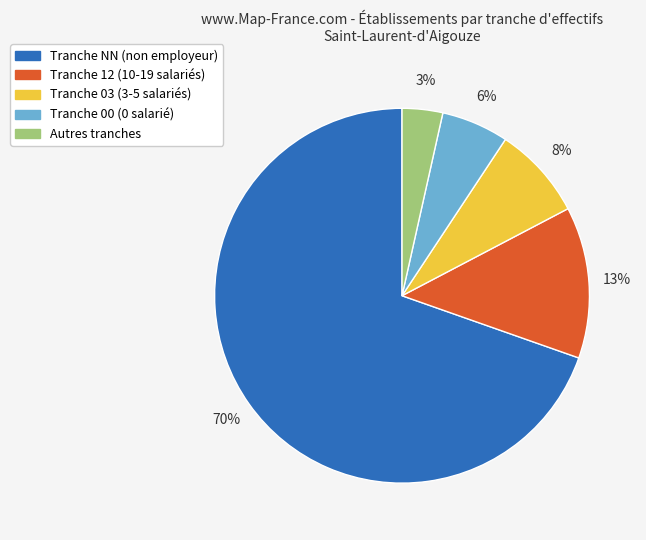

Is there a majority slice in this chart?

Yes